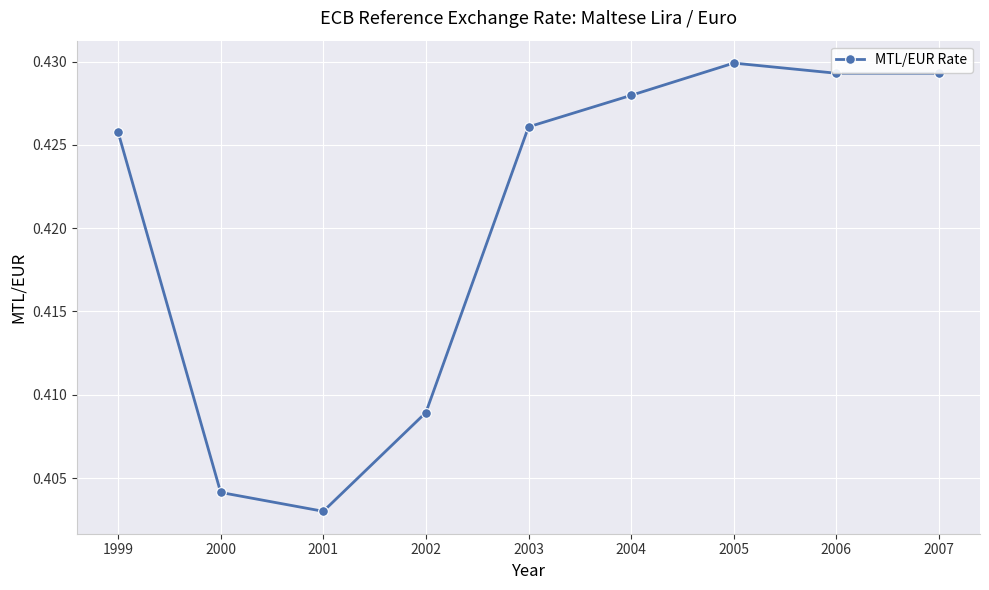

How many lines are shown in the chart?

1